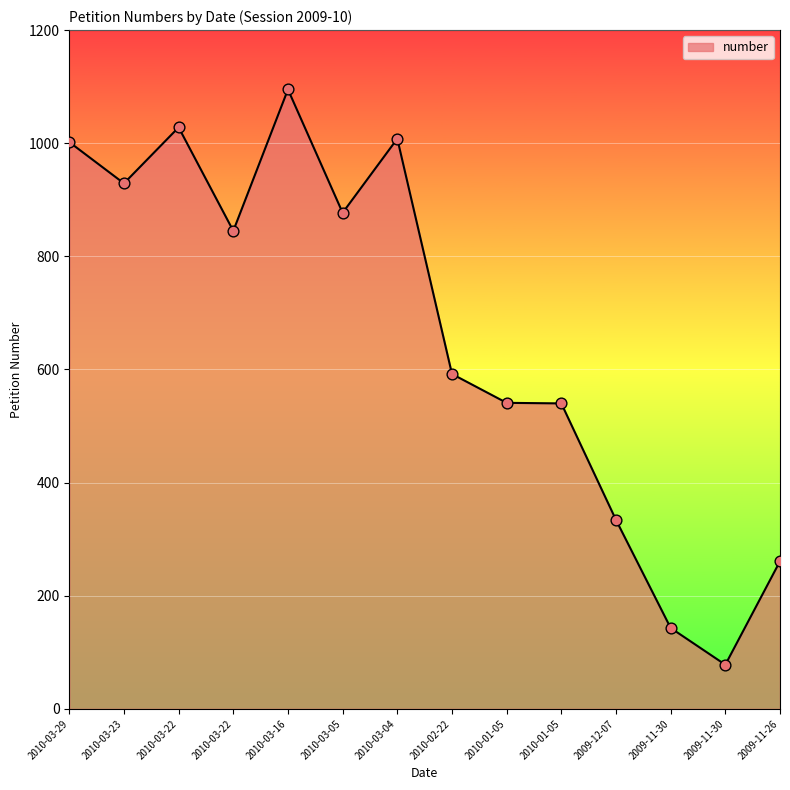

How many lines are shown in the chart?

1